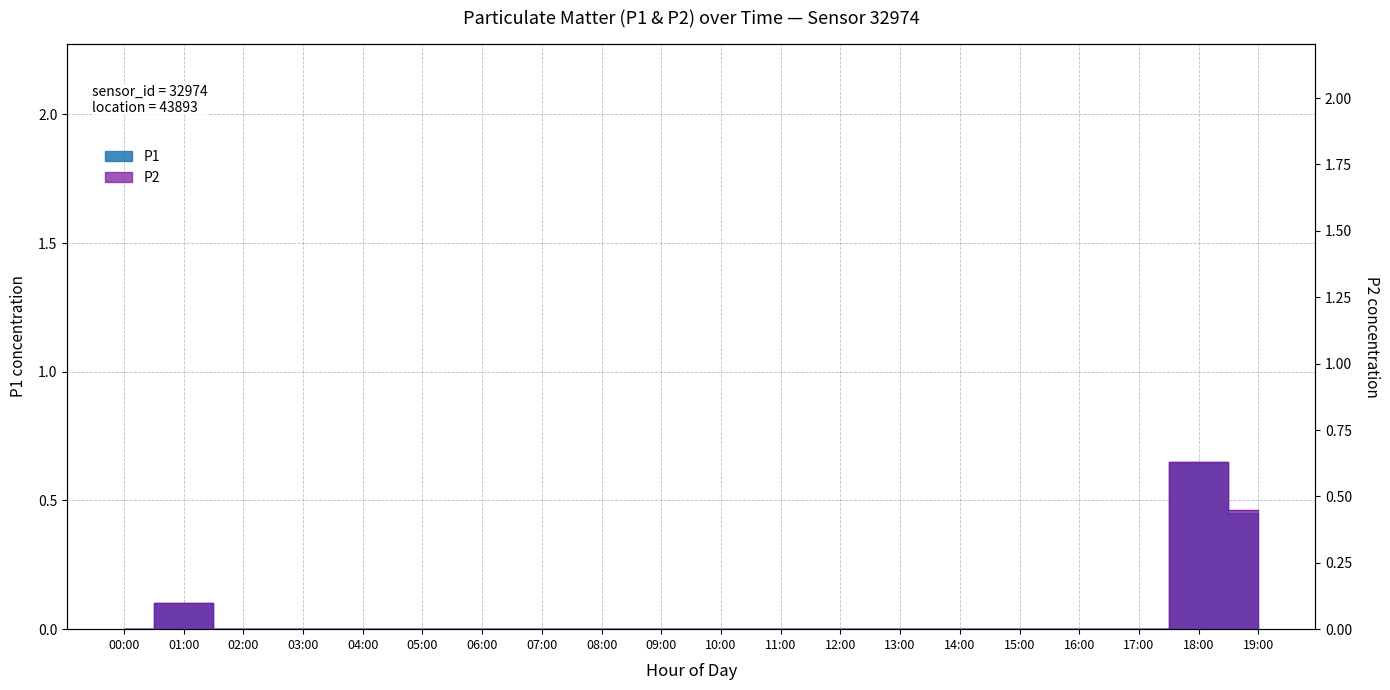

Which has a higher value, 17:00 or 12:00?

17:00